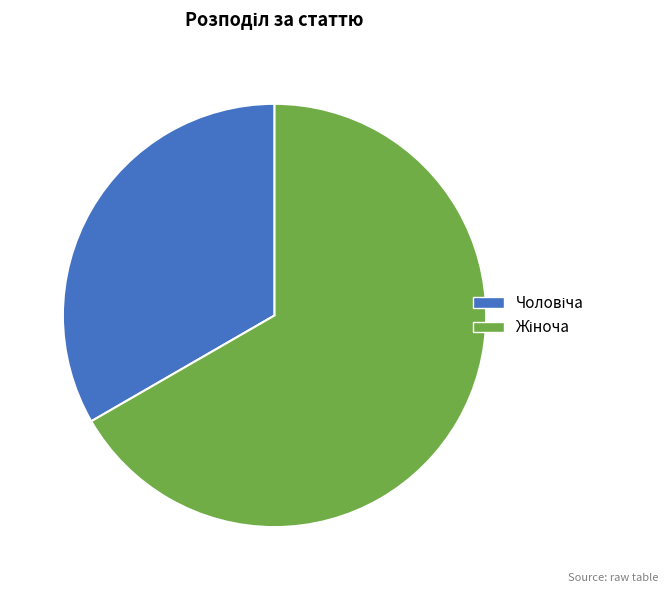

Does any single category account for the majority?

Yes